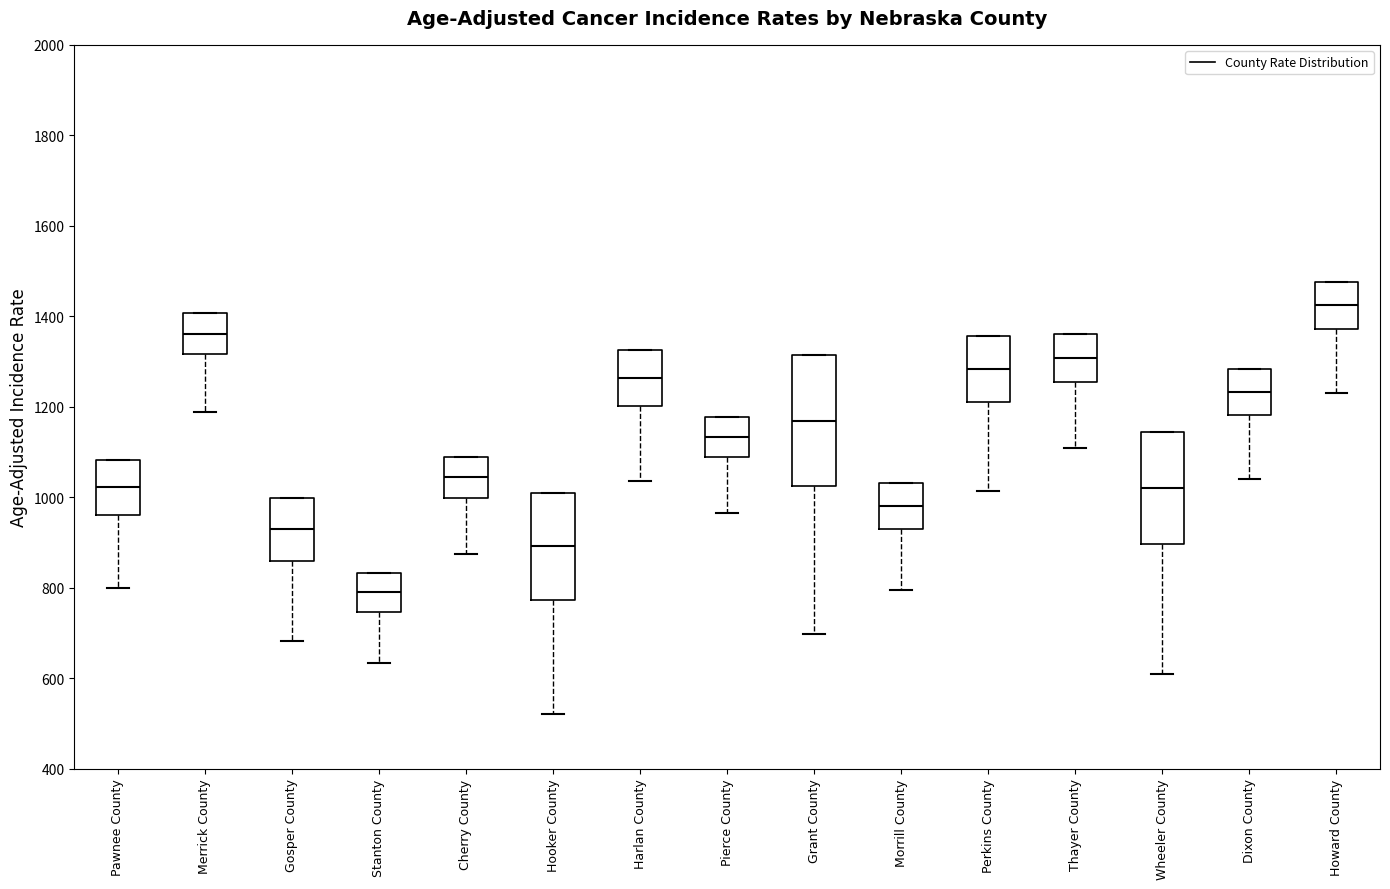

Where is the upper edge of the box for Pierce County on the y-axis? The values are not printed on the chart, so give them approximately, as read against the axis.

1180